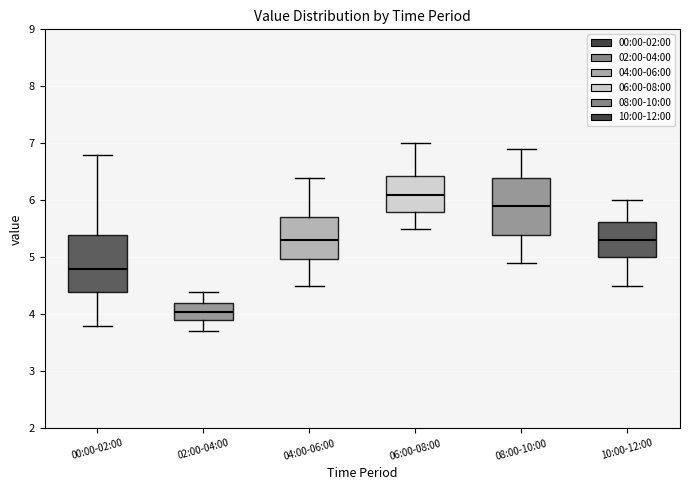

Reading left to right, transcribe this box plot: for each box, give where its median line is, the range the box spans, and where its two whiskers end, as read against the y-axis. The values are not printed on the chart, so give them approximately, as read against the axis.

00:00-02:00: median 4.8, box 4.4 to 5.4, whiskers 3.8 to 6.8
02:00-04:00: median 4.1, box 3.9 to 4.2, whiskers 3.7 to 4.4
04:00-06:00: median 5.3, box 5.0 to 5.7, whiskers 4.5 to 6.4
06:00-08:00: median 6.1, box 5.8 to 6.4, whiskers 5.5 to 7.0
08:00-10:00: median 5.9, box 5.4 to 6.4, whiskers 4.9 to 6.9
10:00-12:00: median 5.3, box 5.0 to 5.6, whiskers 4.5 to 6.0